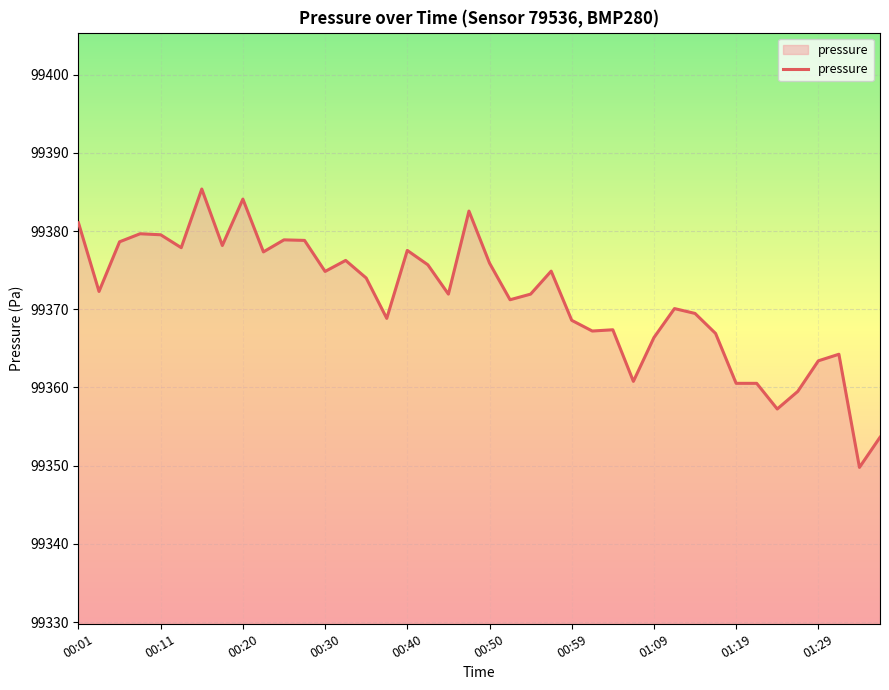

What is the difference between the maximum and minimum values?

35.6